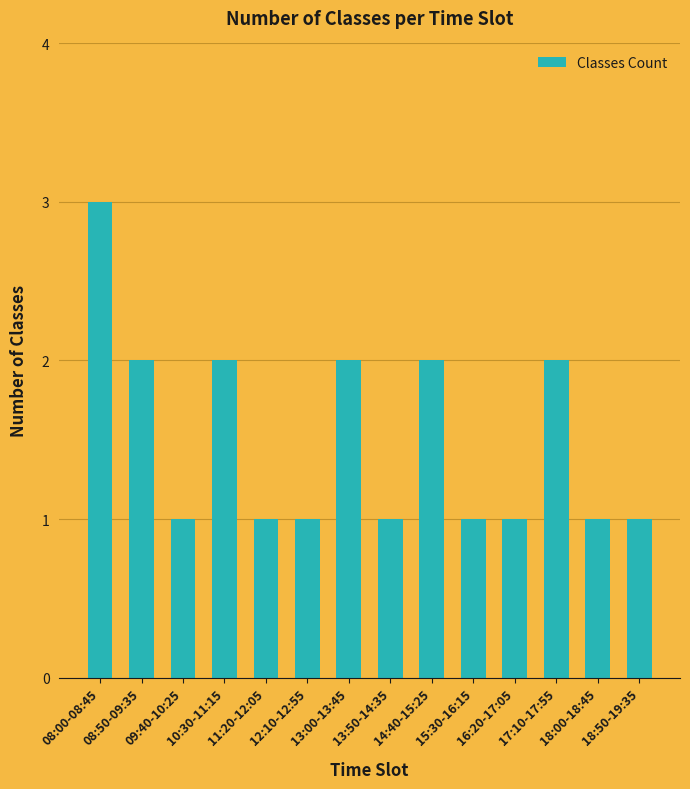

Which label corresponds to the largest value in the chart?

08:00-08:45